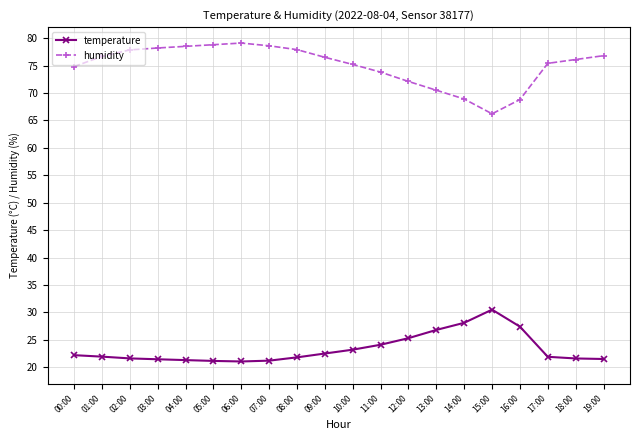

Rank the series by their maximum value, from highest to lowest.

humidity, temperature